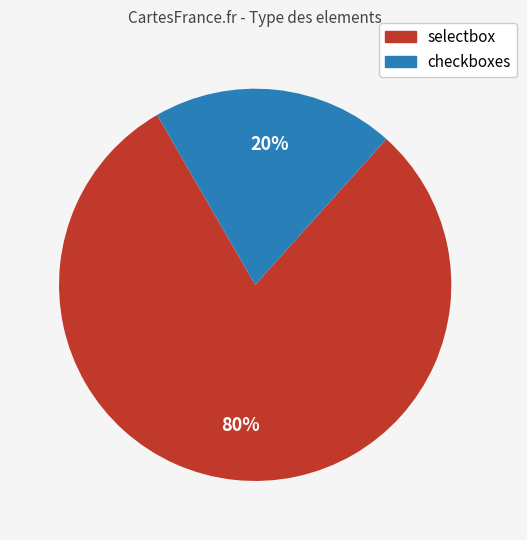

Do checkboxes and selectbox together represent more than half of the pie?

Yes